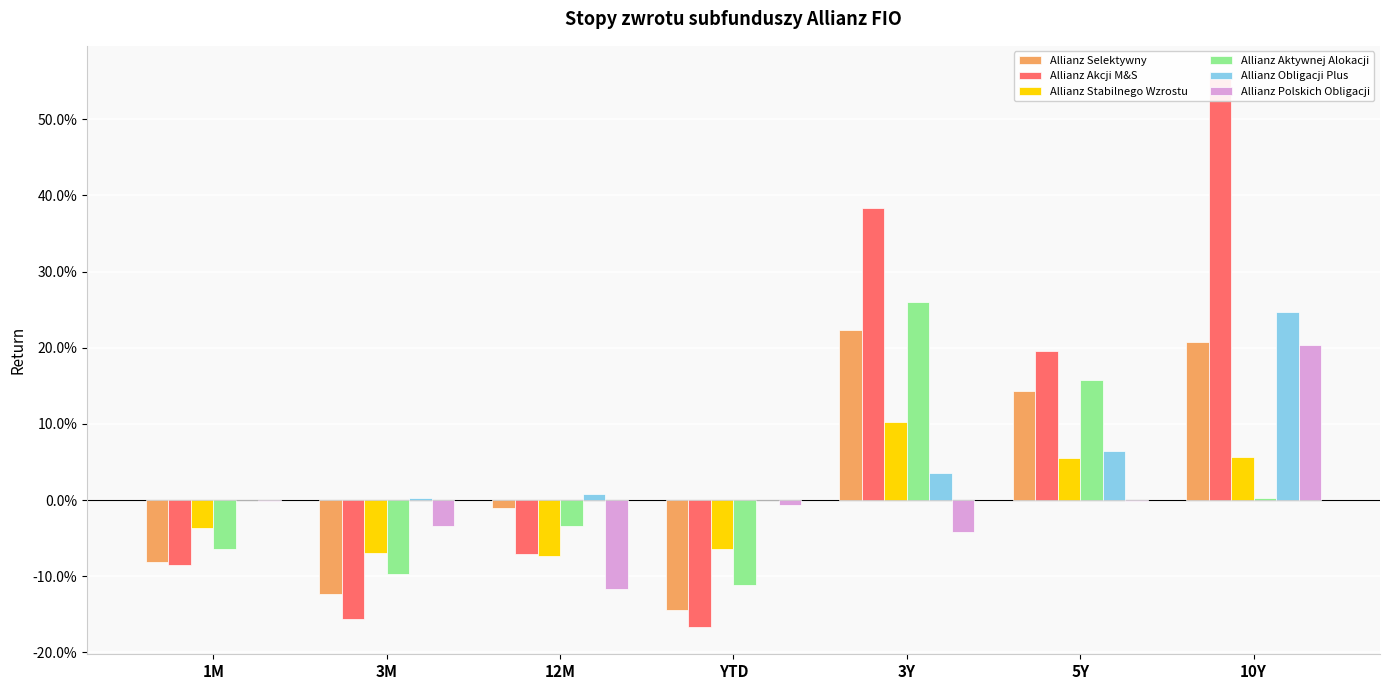

What is the label of the 3rd bar from the right?

3Y